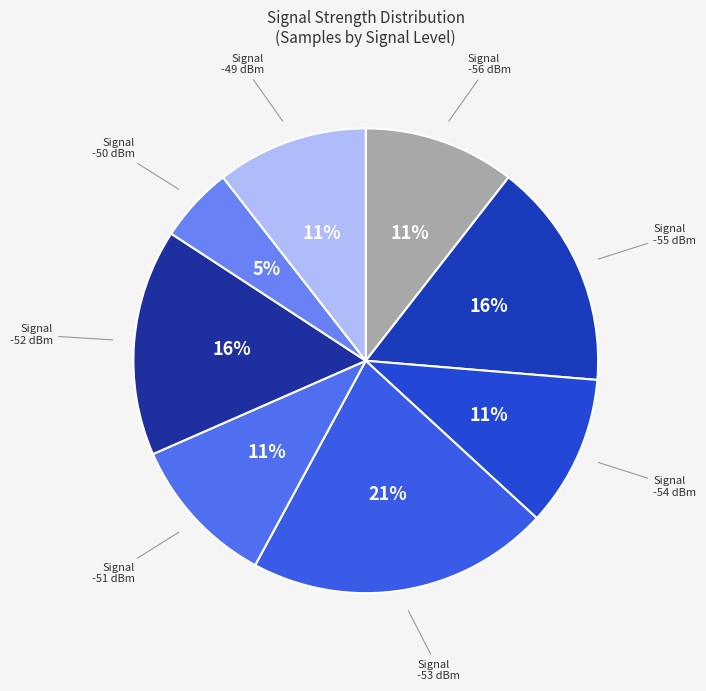

To the nearest percent, what portion does -53 represent?

21%